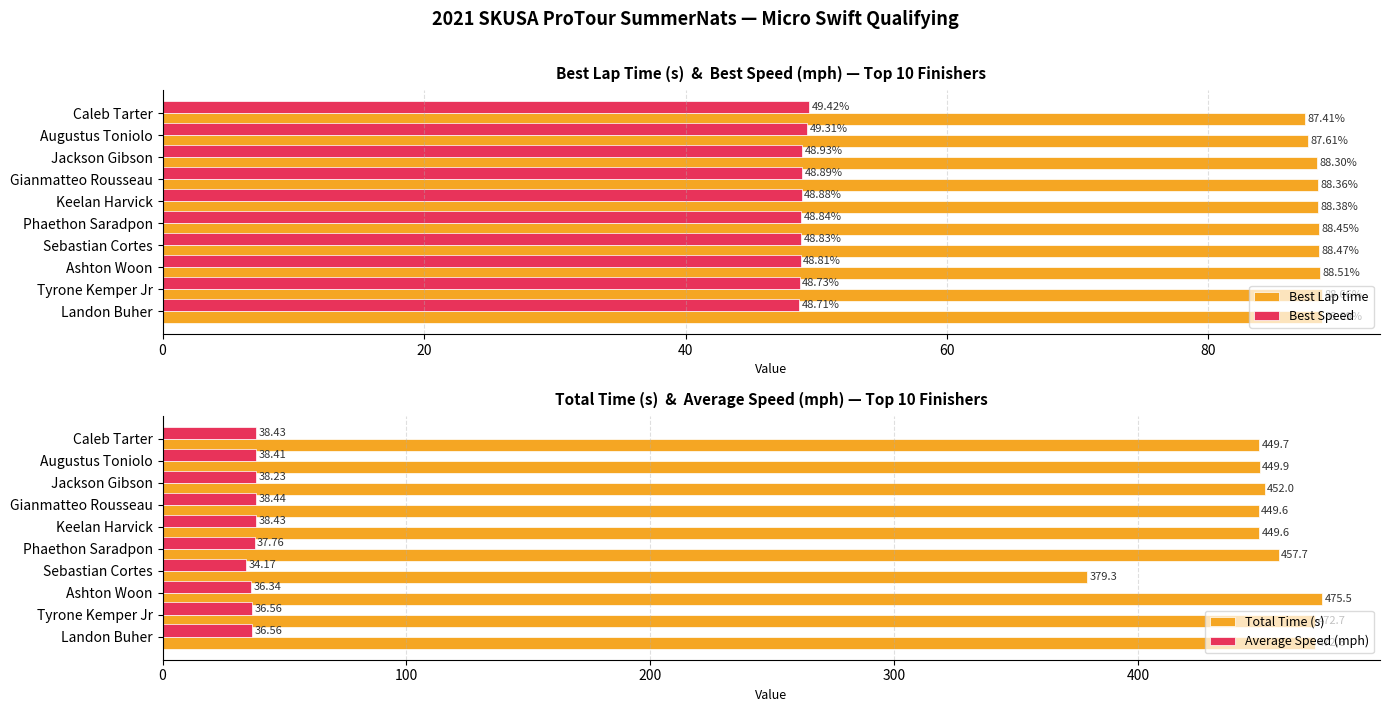

What is the average value of the Average Speed (mph) series?

37.3